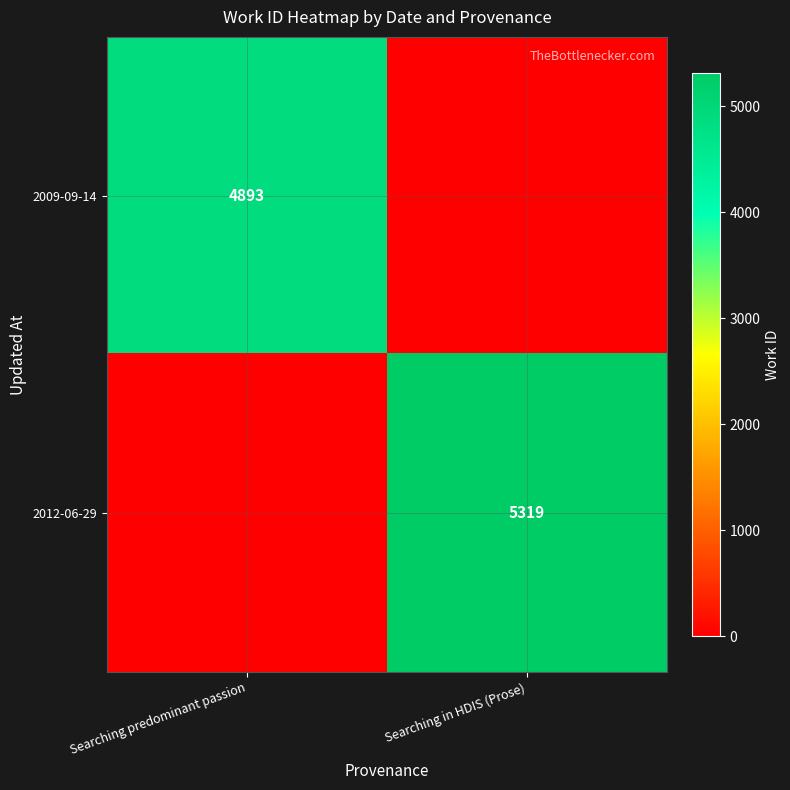

Is it true that 2009-09-14 equals 4893 at Searching predominant passion?

True